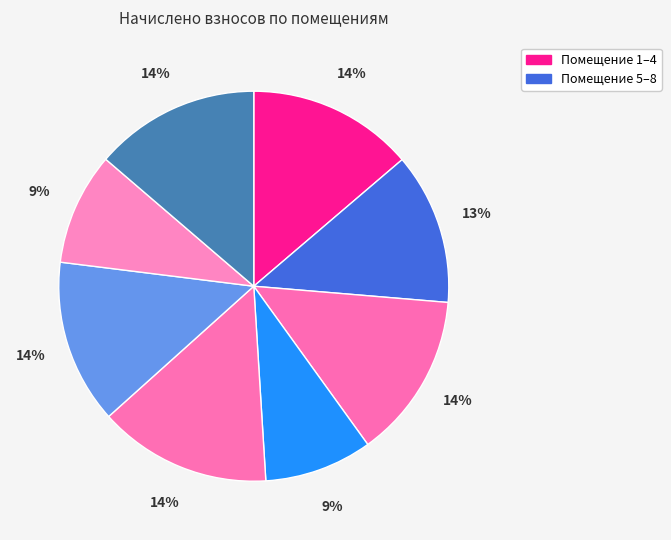

Count the number of slices in the pie.

8